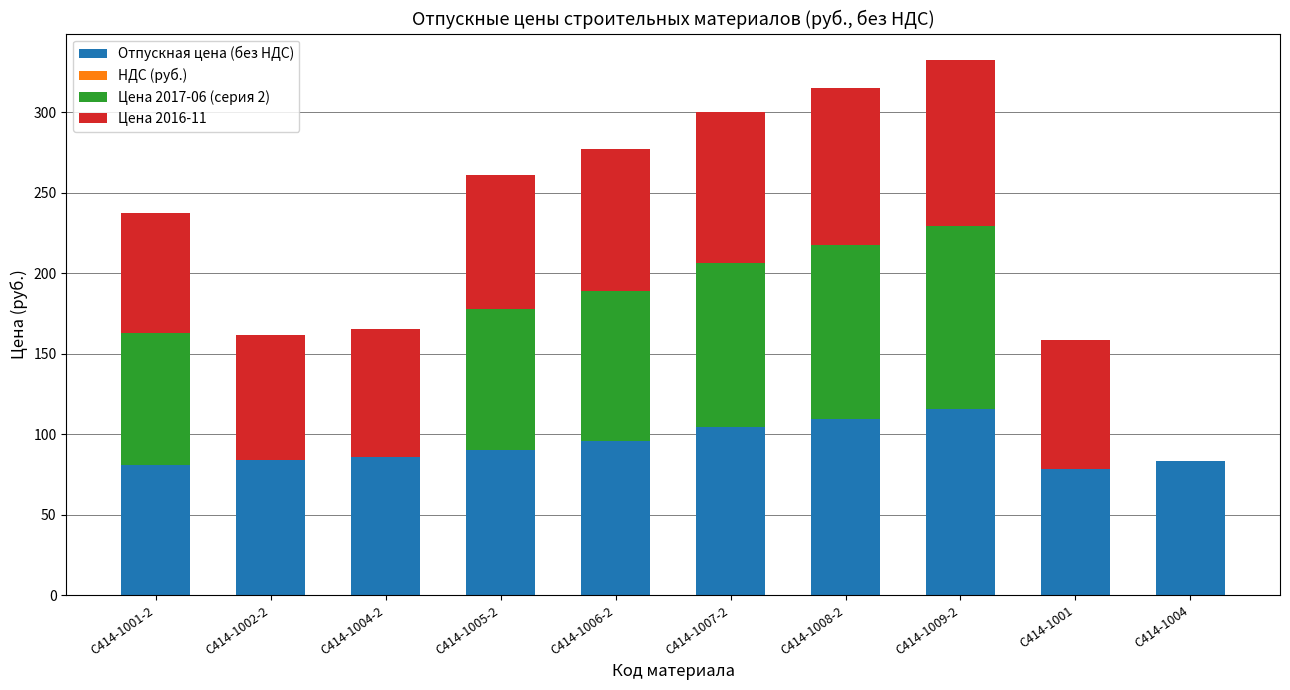

What is the sum of the Отпускная цена (без НДС) values at C414-1006-2 and C414-1007-2?

199.9